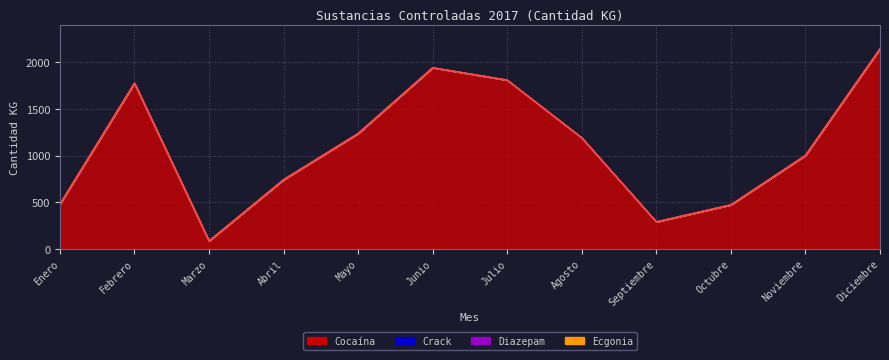

Reading left to right, extract all data points from this chart.

Cocaína: 477.2	1774.7	84.4	741.3	1236.0	1940.9	1808.7	1189.7	289.8	472.2	1001.2	2143.5
Crack: 3.4	0.6	0.8	0.8	1.1	1.2	0.6	1.2	0.7	1.1	1.3	1.1
Diazepam: 0.0	1.3	1.0	0.0	0.0	0.0	0.0	0.0	0.0	0.0	0.0	0.0
Ecgonia: 0.0	0.1	0.0	0.0	0.0	0.0	0.0	0.0	0.0	0.0	0.0	0.0